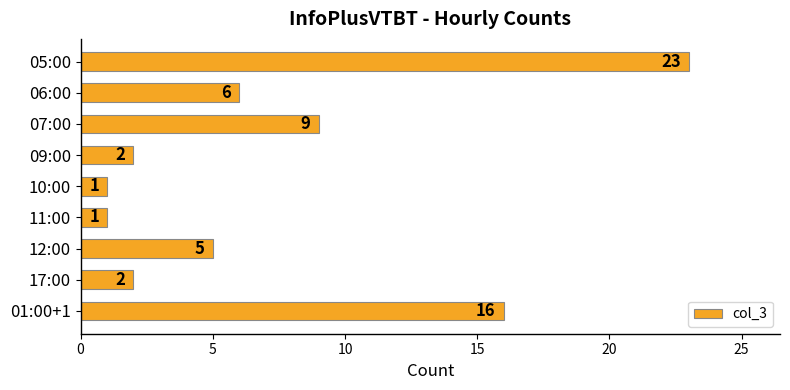

What is the difference between the second highest and minimum values?

15